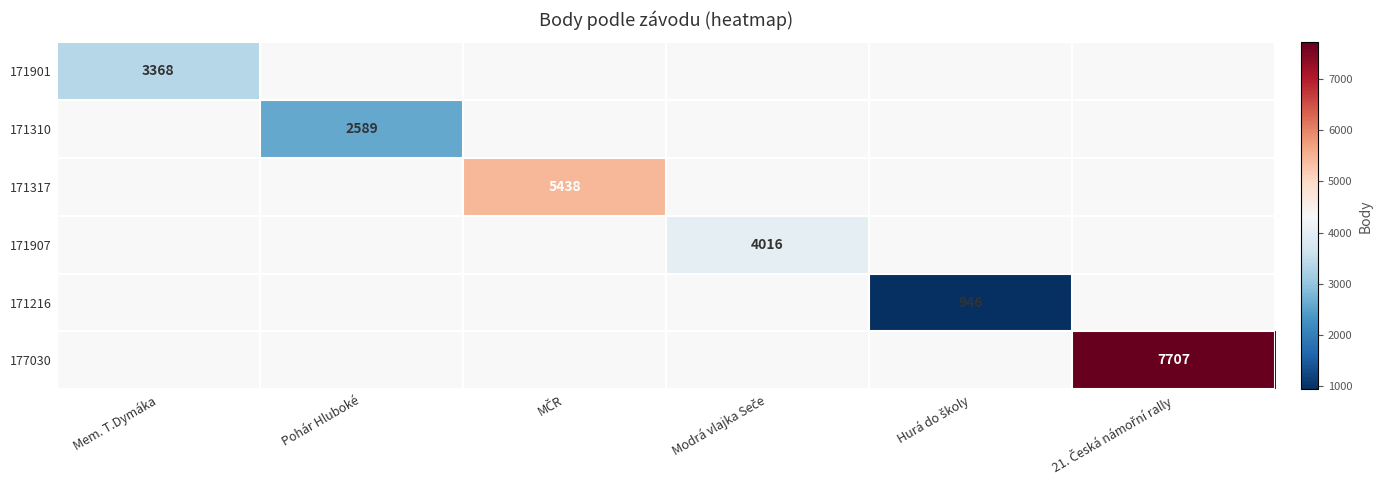

Is it true that 171310 equals 2589 at Pohár Hluboké?

True